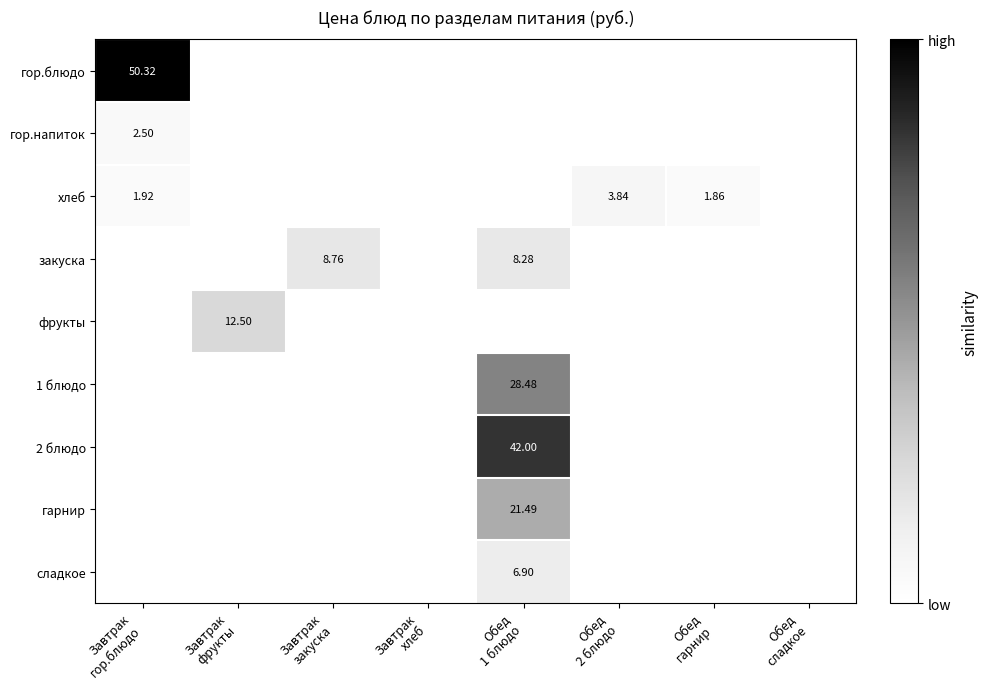

List the labels in order of гор.напиток value, largest first.

Завтрак гор.блюдо, Завтрак фрукты, Завтрак закуска, Завтрак хлеб, Обед 1 блюдо, Обед 2 блюдо, Обед гарнир, Обед сладкое